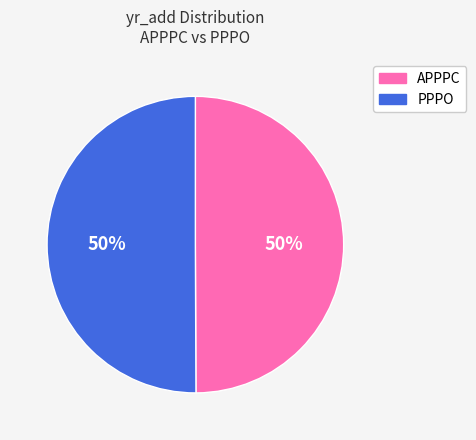

What is the ratio of the value at PPPO to the value at APPPC?

1.0